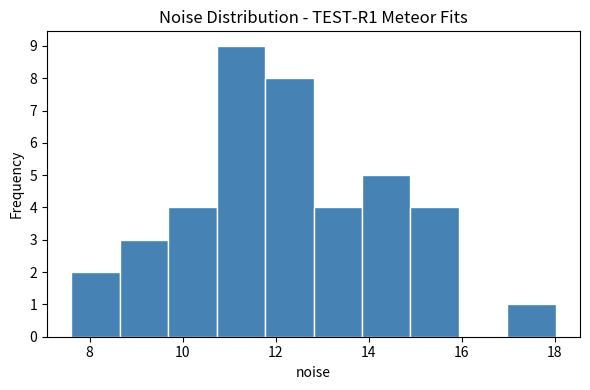

Which range on the x-axis has the tallest bar?

10.8 to 11.8